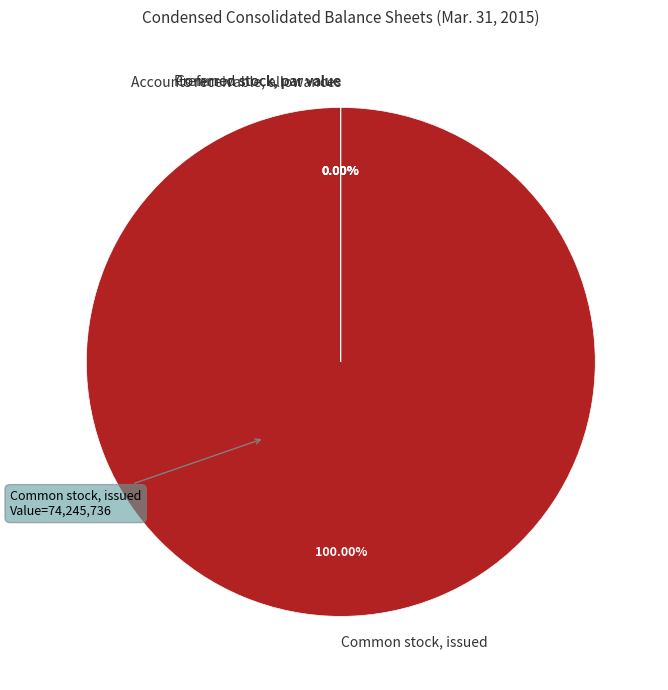

Does Common stock, issued account for over 50% of the chart?

Yes